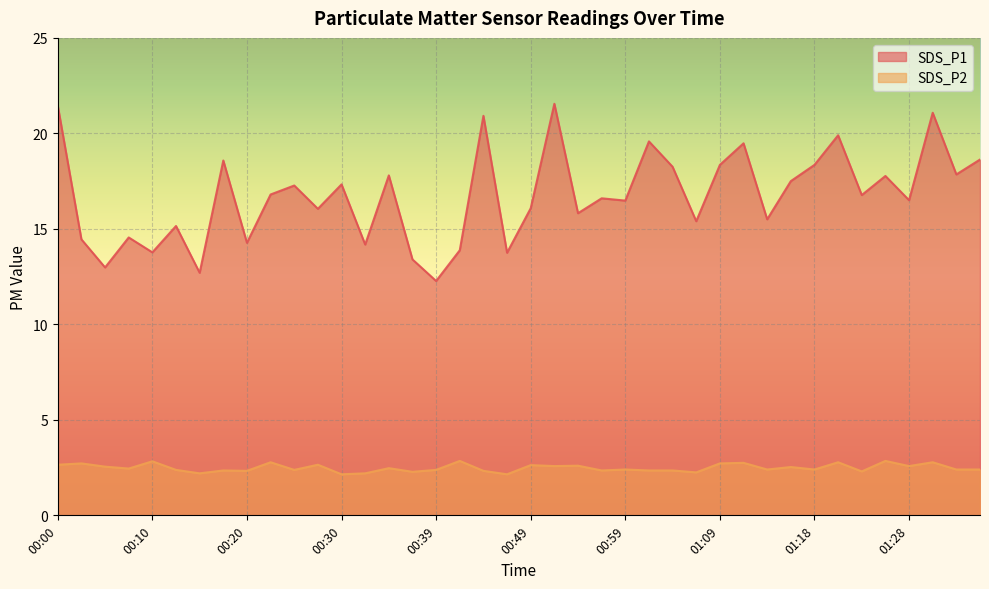

Reading left to right, extract all data points from this chart.

SDS_P1: 00:00=21.4	00:03=14.4	00:05=13.0	00:08=14.6	00:10=13.8	00:13=15.2	00:15=12.7	00:17=18.6	00:20=14.3	00:22=16.8	00:25=17.3	00:27=16.1	00:30=17.3	00:32=14.2	00:35=17.8	00:37=13.4	00:39=12.3	00:42=13.9	00:44=20.9	00:47=13.8	00:49=16.1	00:52=21.6	00:54=15.8	00:56=16.6	00:59=16.5	01:01=19.6	01:04=18.2	01:06=15.4	01:09=18.4	01:11=19.5	01:13=15.5	01:16=17.5	01:18=18.4	01:21=19.9	01:23=16.8	01:26=17.8	01:28=16.5	01:30=21.1	01:33=17.9	01:35=18.6
SDS_P2: 00:00=2.6	00:03=2.7	00:05=2.5	00:08=2.5	00:10=2.8	00:13=2.4	00:15=2.2	00:17=2.4	00:20=2.3	00:22=2.8	00:25=2.4	00:27=2.6	00:30=2.1	00:32=2.2	00:35=2.5	00:37=2.3	00:39=2.4	00:42=2.9	00:44=2.3	00:47=2.1	00:49=2.6	00:52=2.6	00:54=2.6	00:56=2.4	00:59=2.4	01:01=2.4	01:04=2.4	01:06=2.2	01:09=2.7	01:11=2.8	01:13=2.4	01:16=2.5	01:18=2.4	01:21=2.8	01:23=2.3	01:26=2.9	01:28=2.6	01:30=2.8	01:33=2.4	01:35=2.4